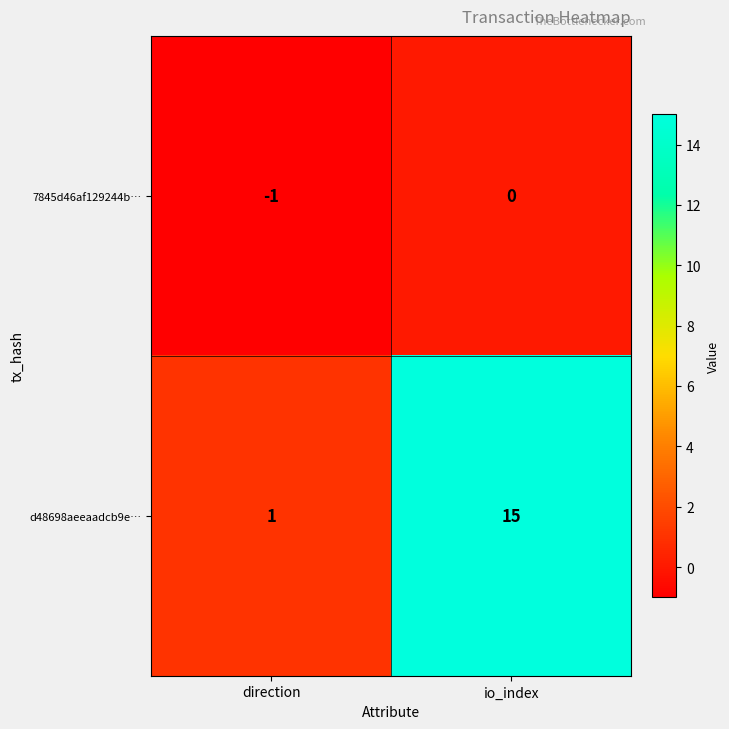

Reading left to right, extract all data points from this chart.

7845d46af129244b…: direction=-1	io_index=0
d48698aeeaadcb9e…: direction=1	io_index=15